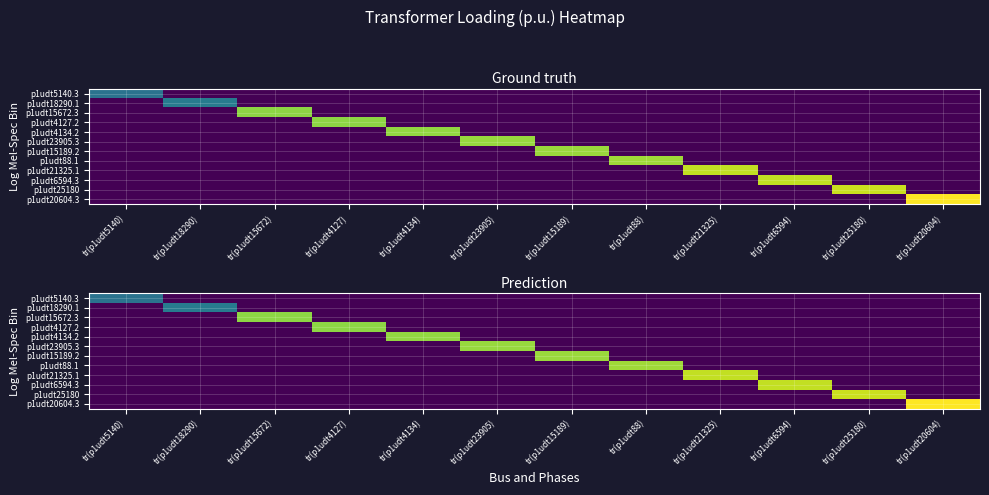

At how many categories does at least one series exceed 1?

12